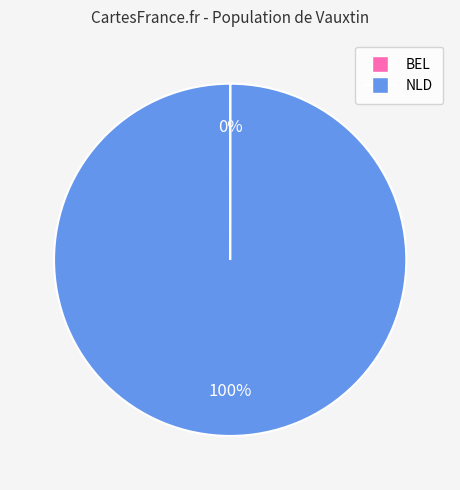

Does any single category account for the majority?

Yes